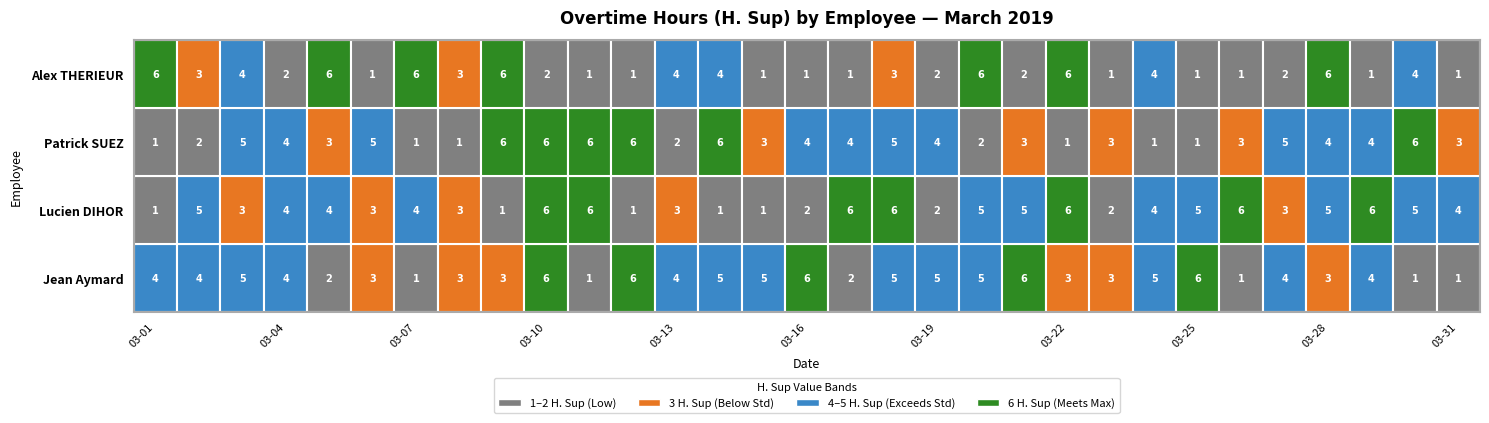

True or false: Lucien DIHOR has a value of 2 at 2019-03-16.

True